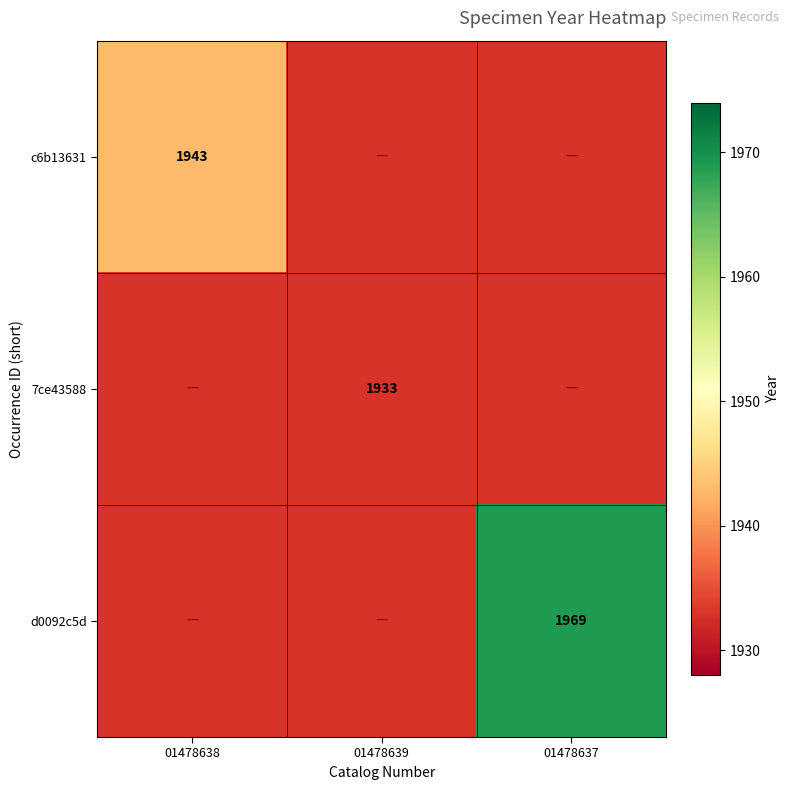

What is the greatest value displayed?

1969